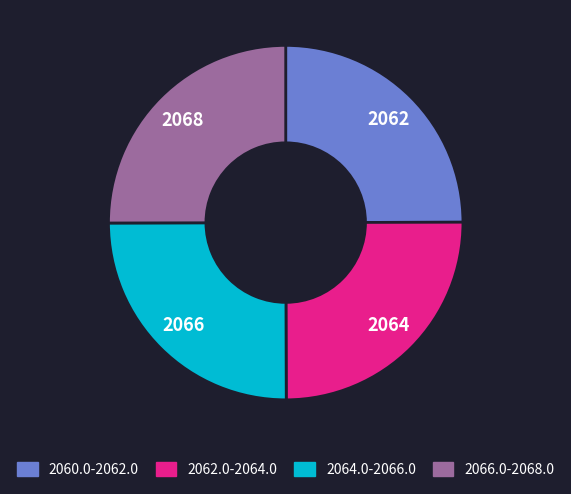

Is there a majority slice in this chart?

No